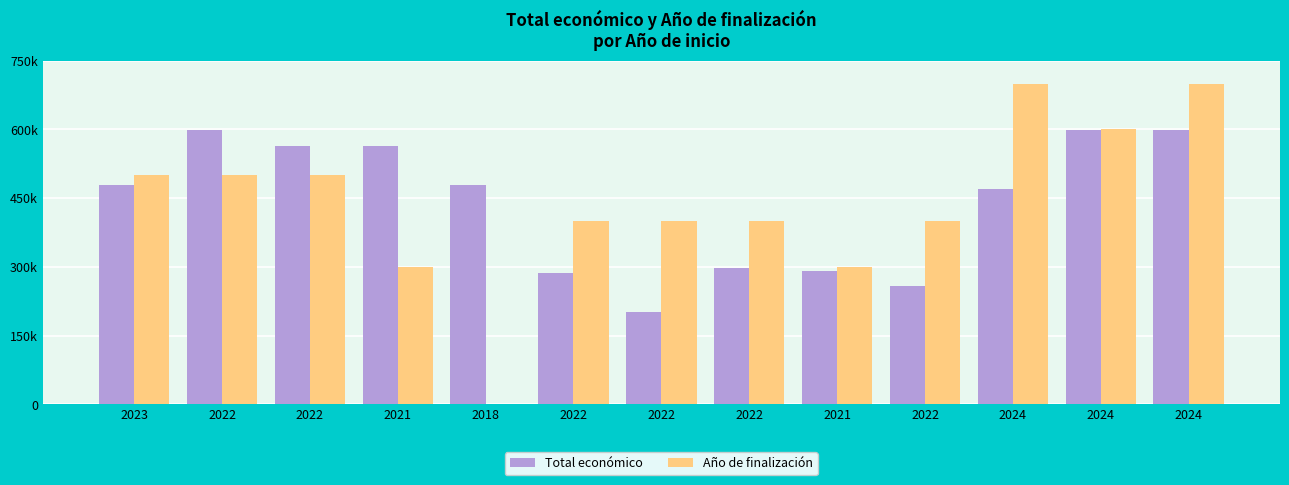

Are the bars horizontal?

No